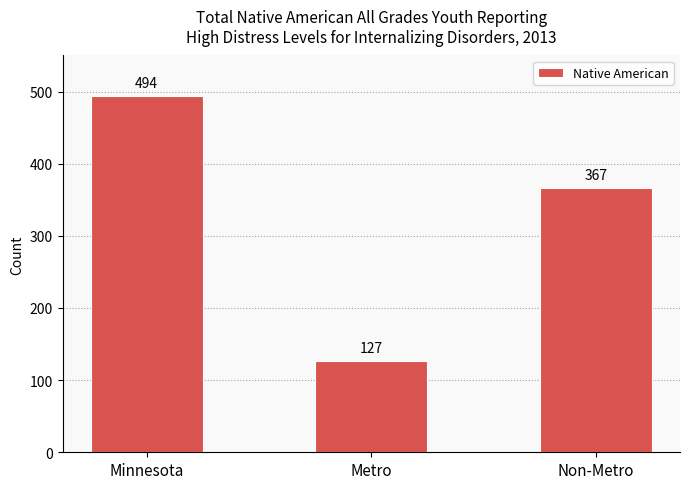

Reading left to right, what are all the values shown in this chart?

Minnesota=494	Metro=127	Non-Metro=367